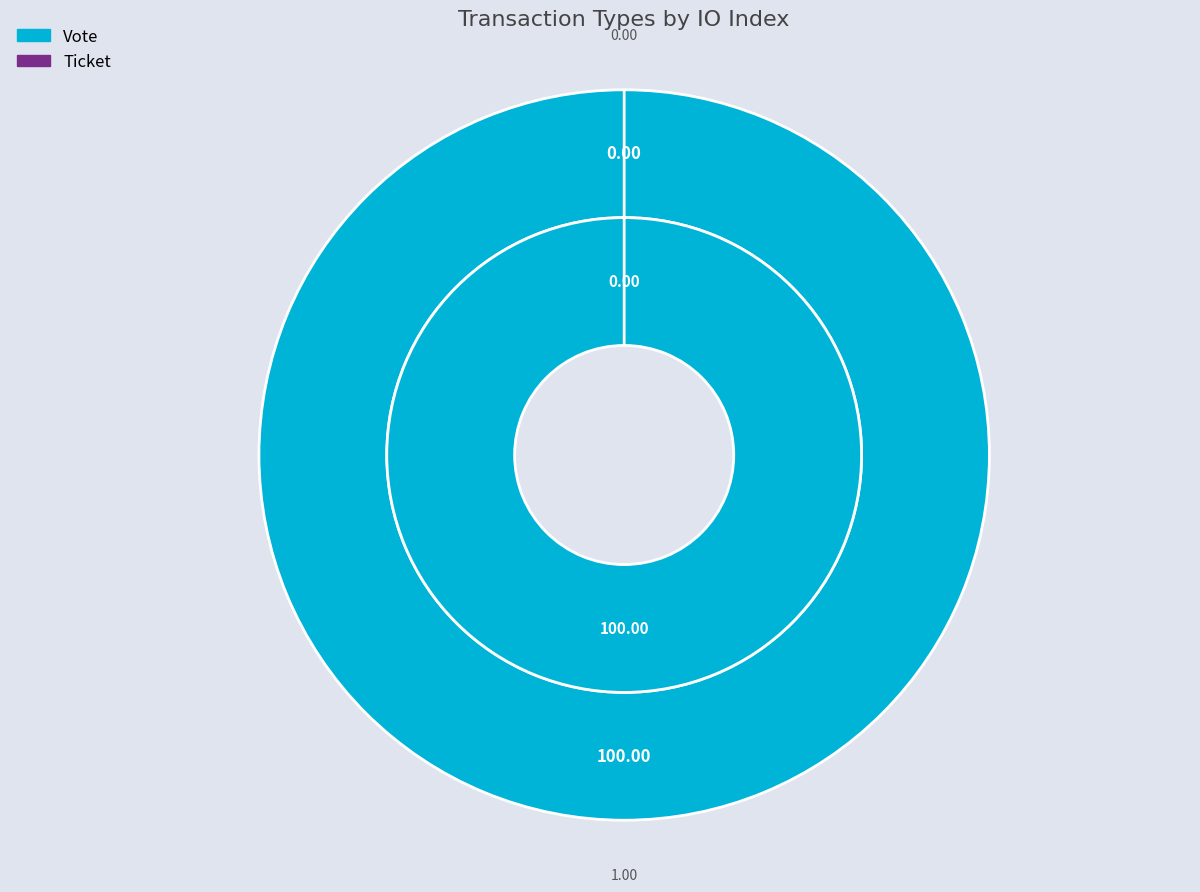

What percentage do Ticket and Vote together represent?

100.0%